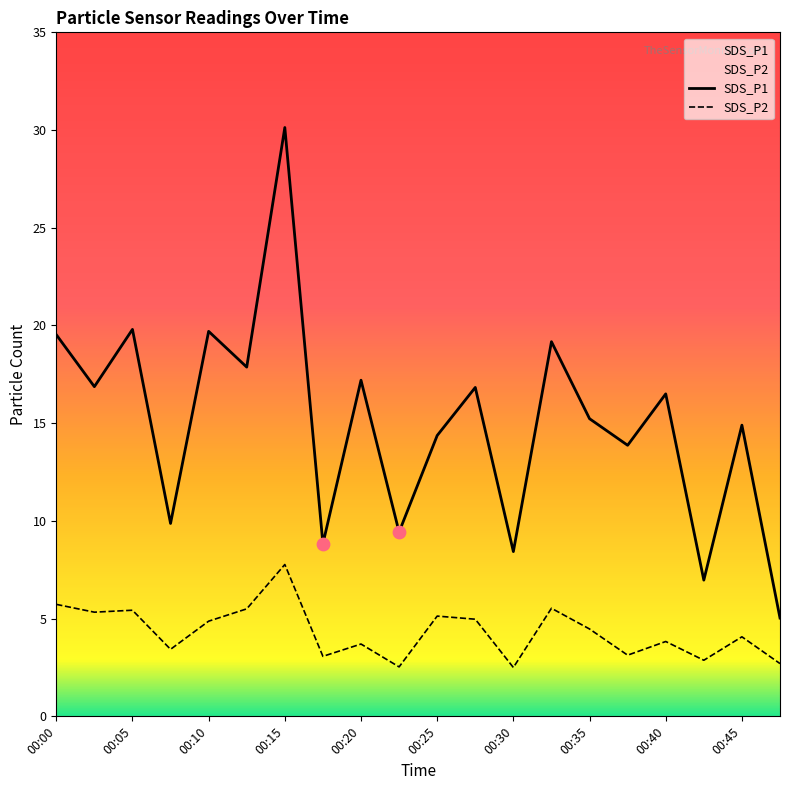

What are all the series names shown in the legend?

SDS_P1, SDS_P2